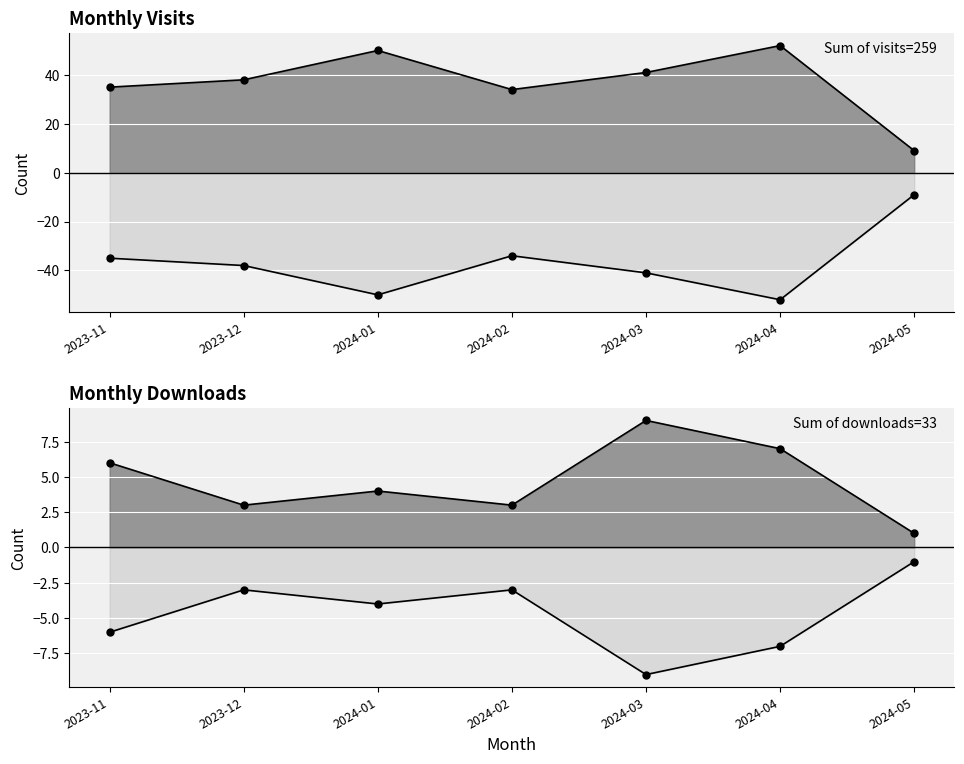

What position from the right is 2024-01?

5